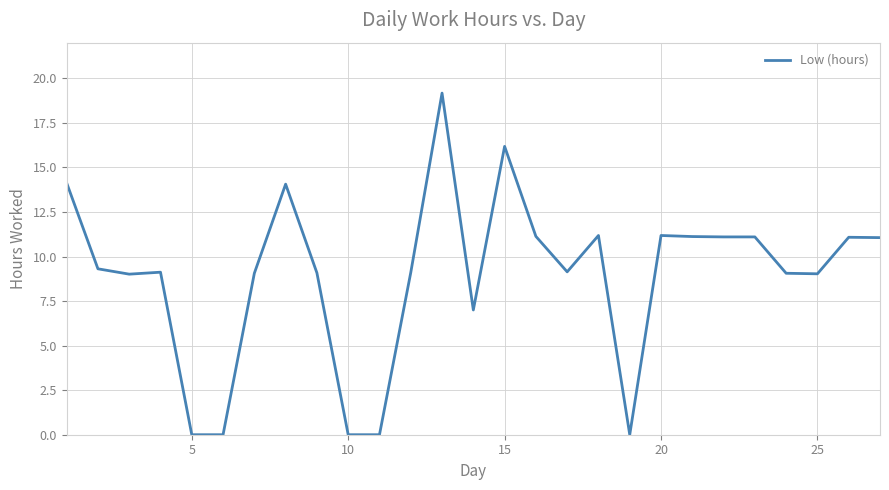

What is the greatest value displayed?

19.2